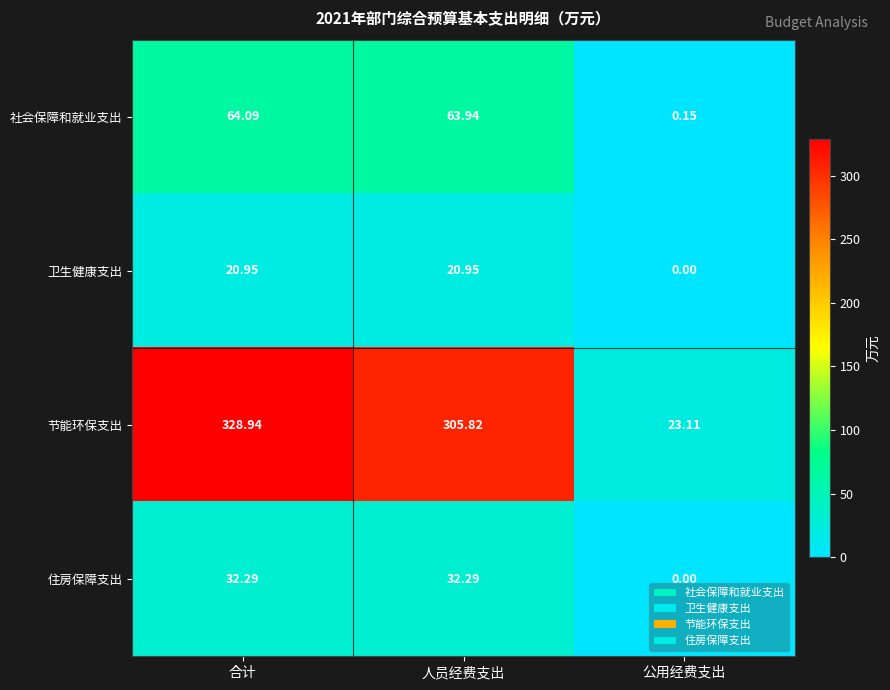

Which series has the widest spread of values?

节能环保支出